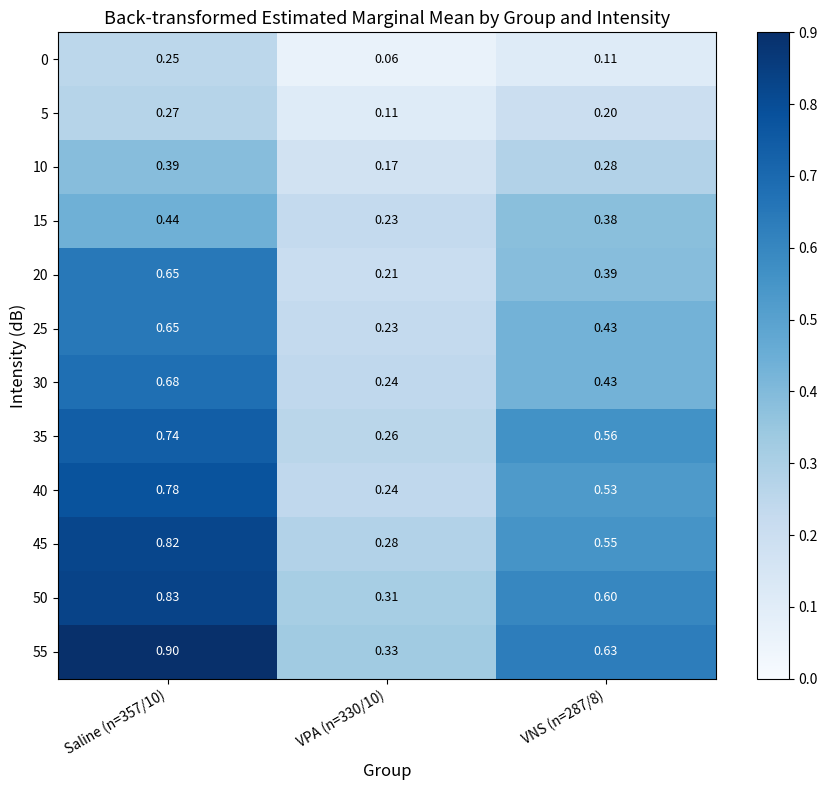

Is the value of 55 at VNS (n=287/8) greater than the value of 0 at VPA (n=330/10)?

Yes